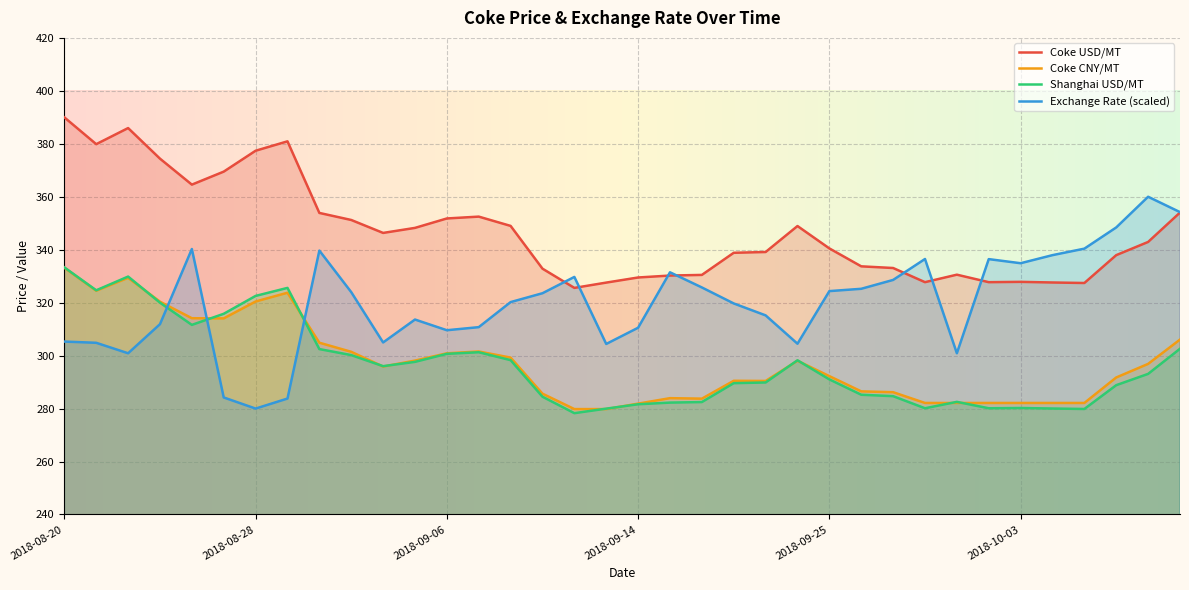

How many distinct data groups are displayed?

4